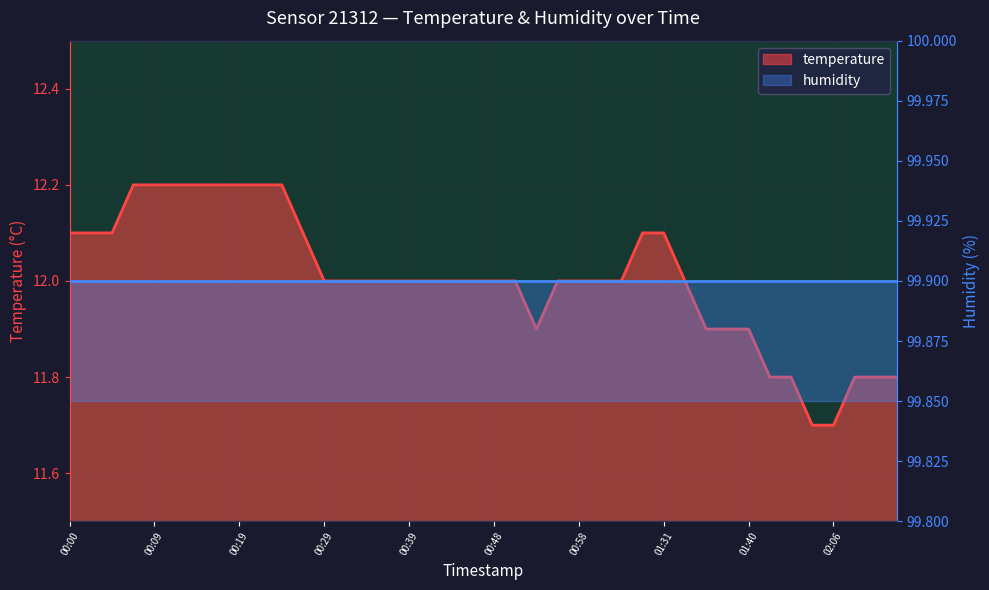

What is the sum of all values?

480.2